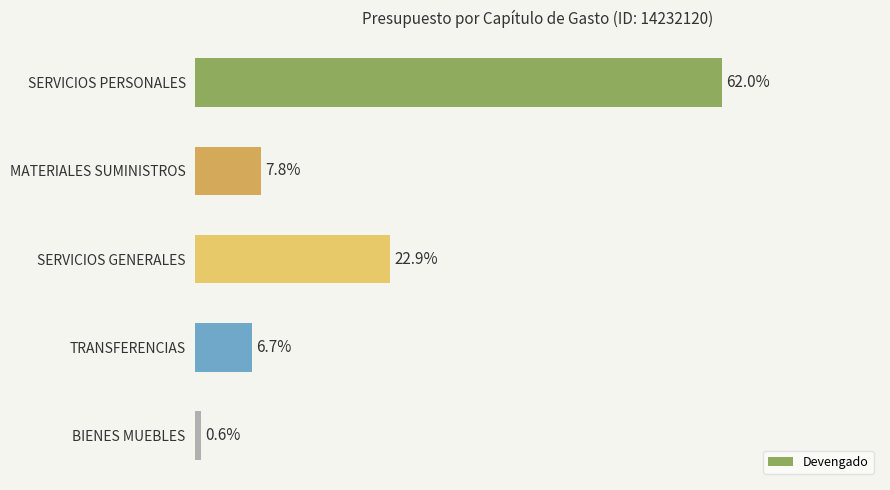

At which category does the chart reach its peak across all series?

SERVICIOS PERSONALES